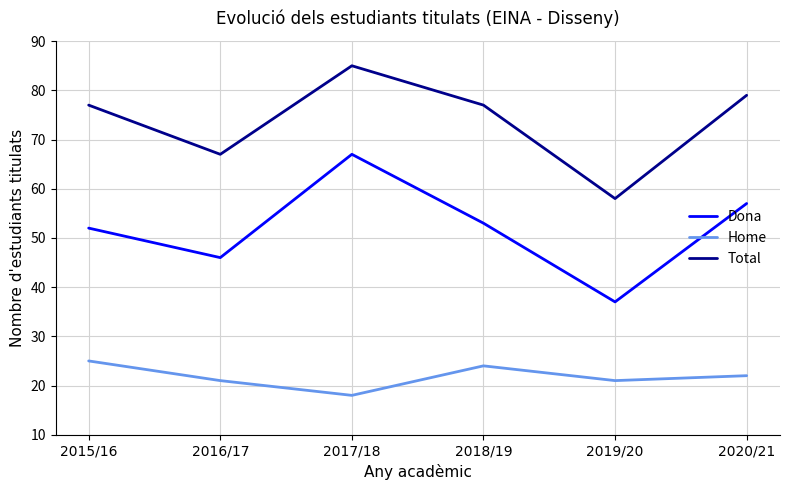

Reading left to right, list all the values displayed in this chart.

Dona: 52	46	67	53	37	57
Home: 25	21	18	24	21	22
Total: 77	67	85	77	58	79